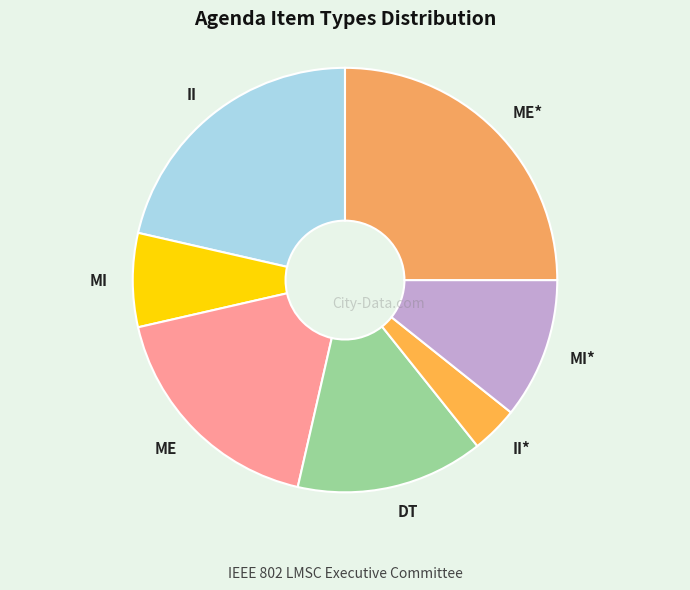

Approximately how many times larger is the value at II compared to MI*?

2.0